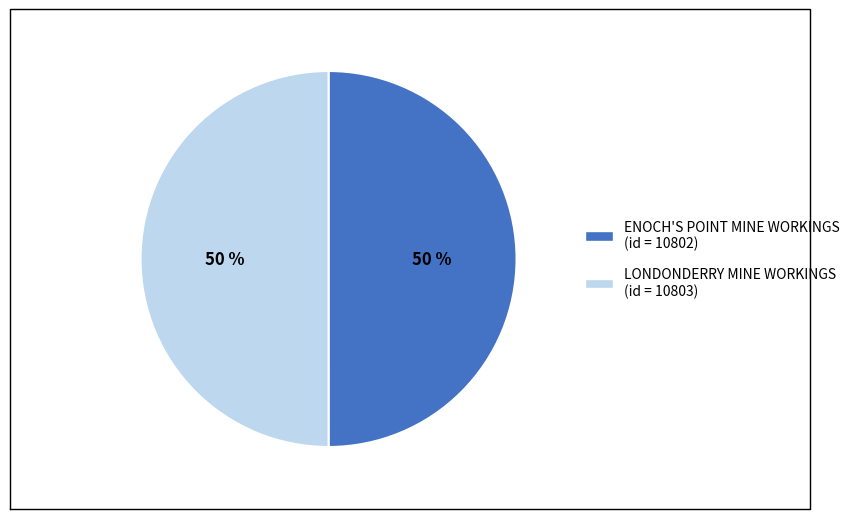

What is the ratio of the value at ENOCH'S POINT MINE WORKINGS to the value at LONDONDERRY MINE WORKINGS?

1.0